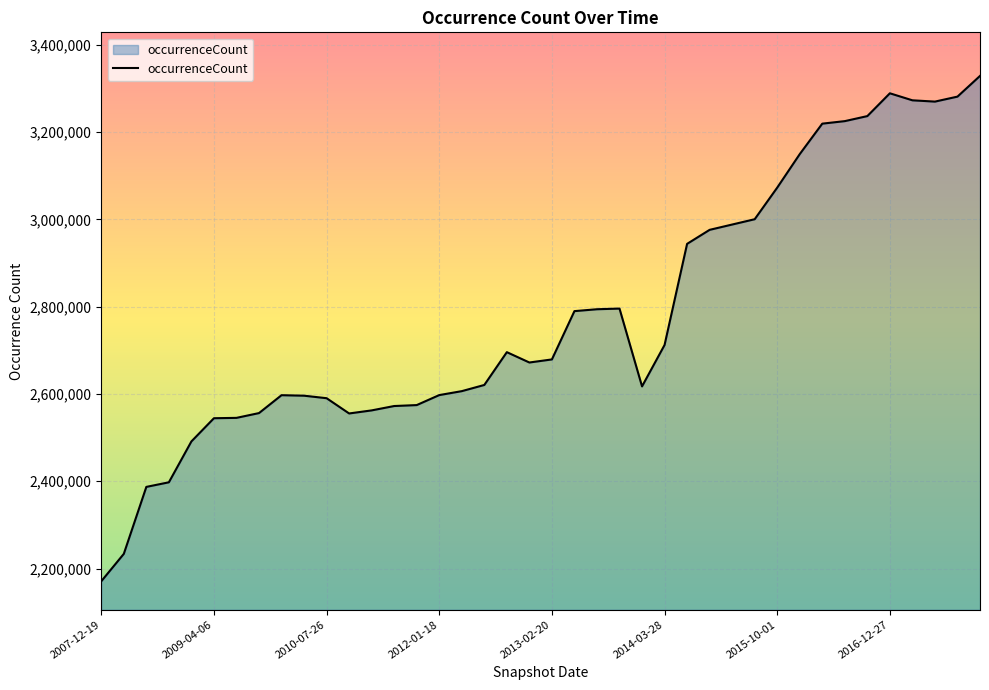

What is the difference between the maximum and minimum values?

1157690